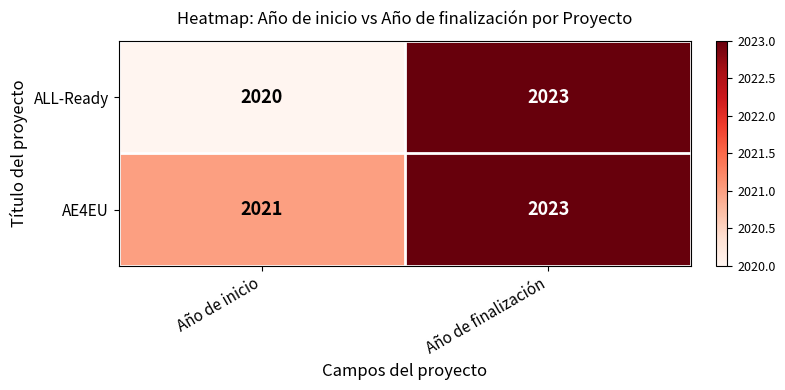

What is the approximate value of ALL-Ready at Año de finalización?

2023